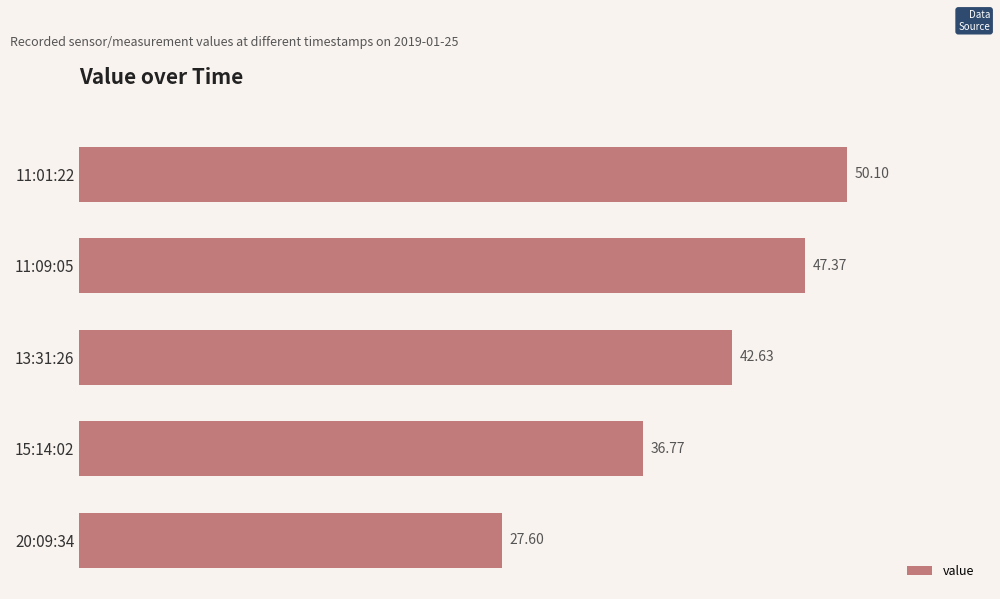

List the labels in order of value, smallest first.

20:09:34, 15:14:02, 13:31:26, 11:09:05, 11:01:22